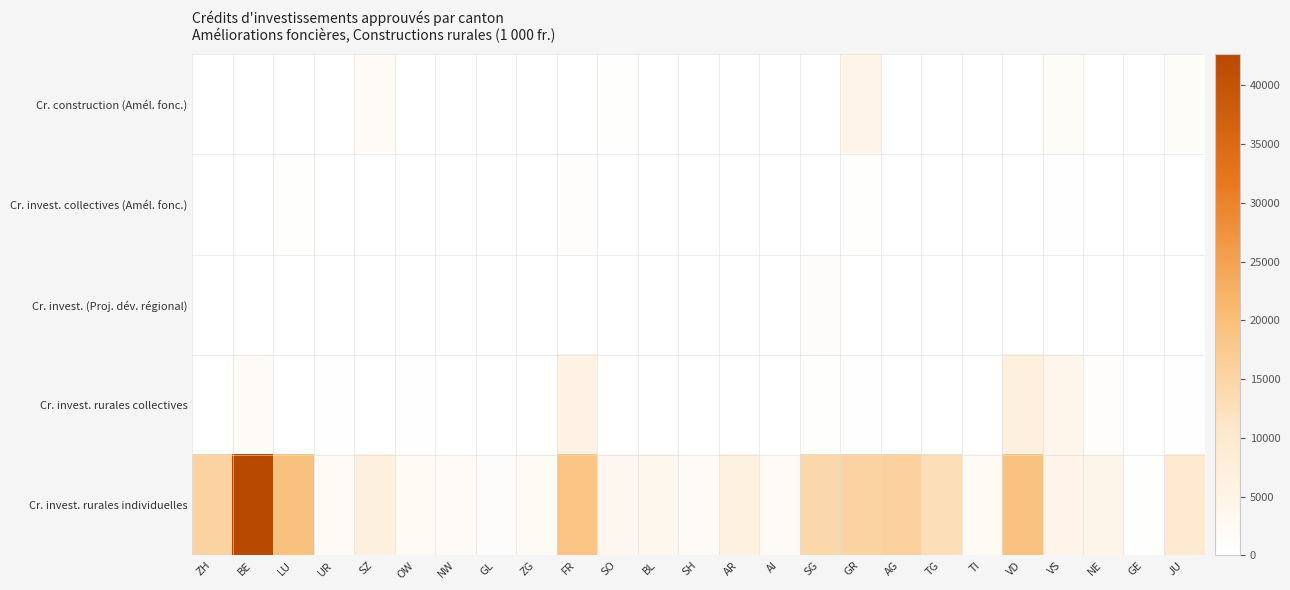

Which series has the largest range (max minus min)?

Cr. invest. rurales individuelles